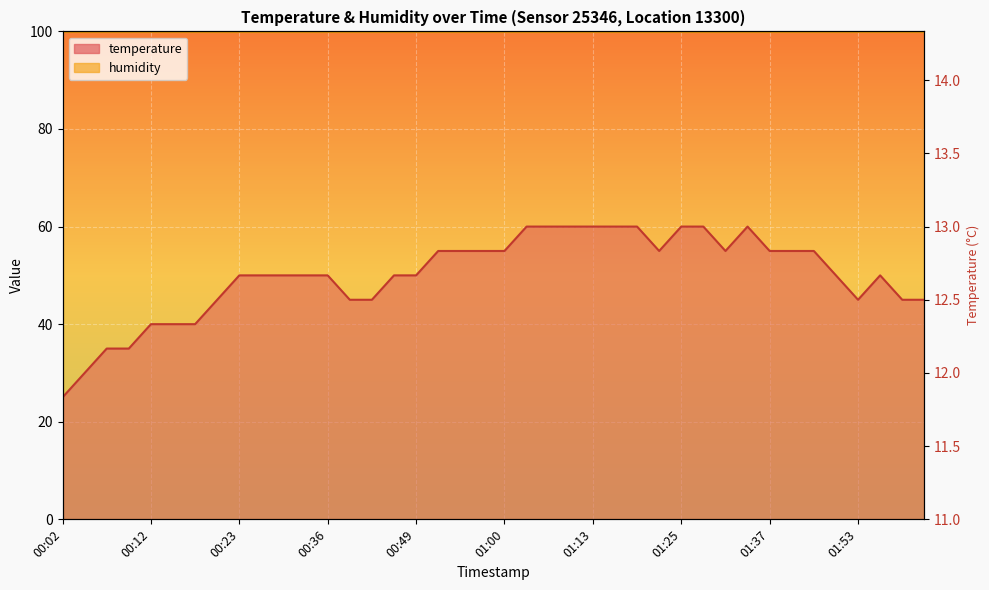

At which label does the data first exceed 50?

00:52